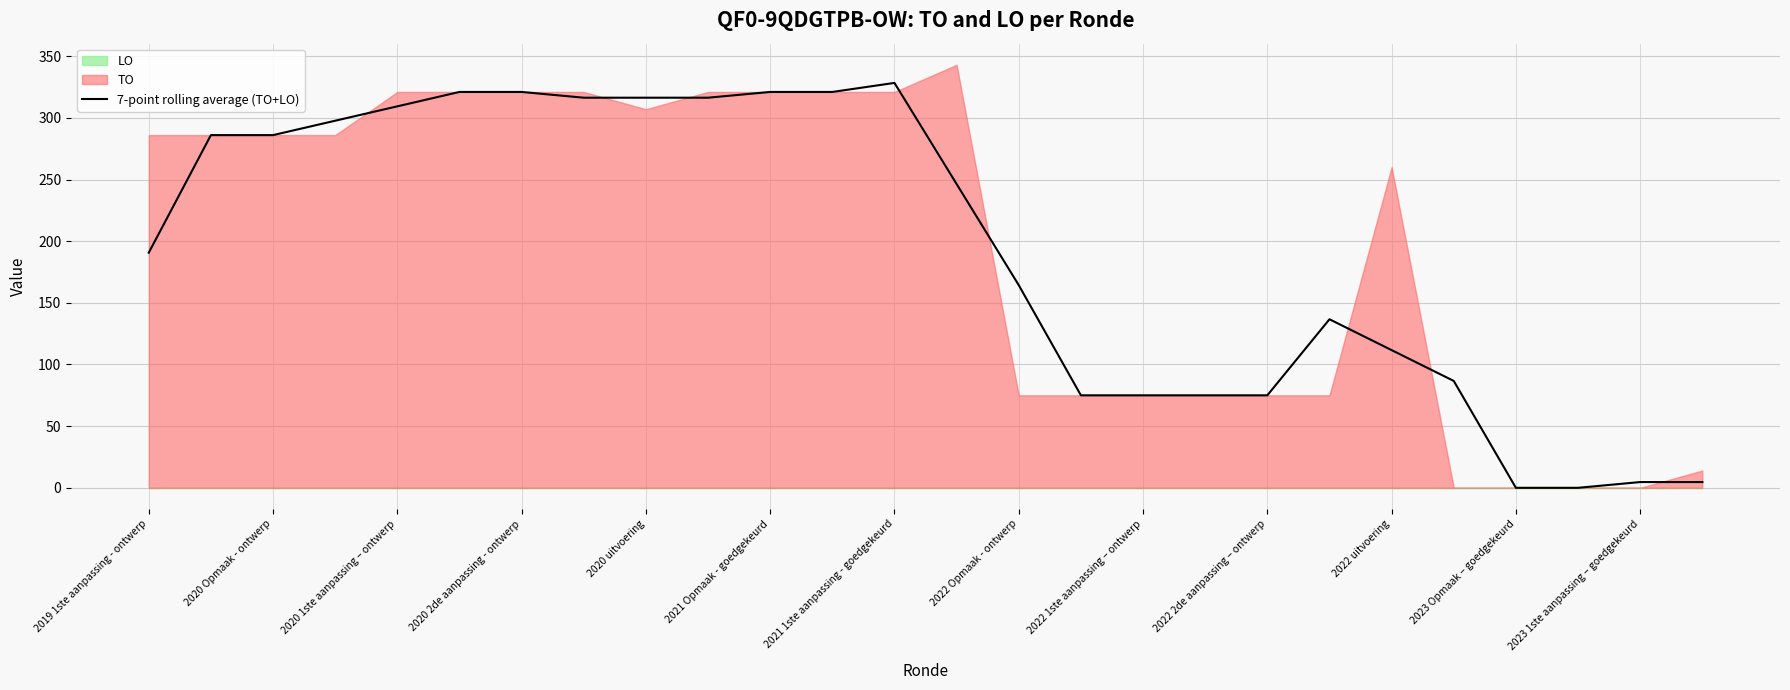

Is it true that 7-point rolling average (TO+LO) equals 63.3 at 2022 Opmaak - ontwerp?

False